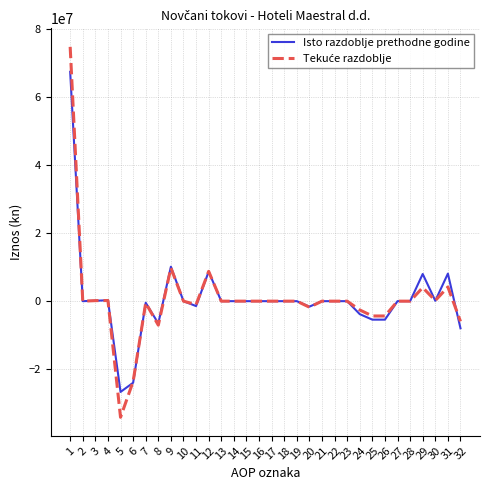

Which label corresponds to the smallest value in the chart?

5